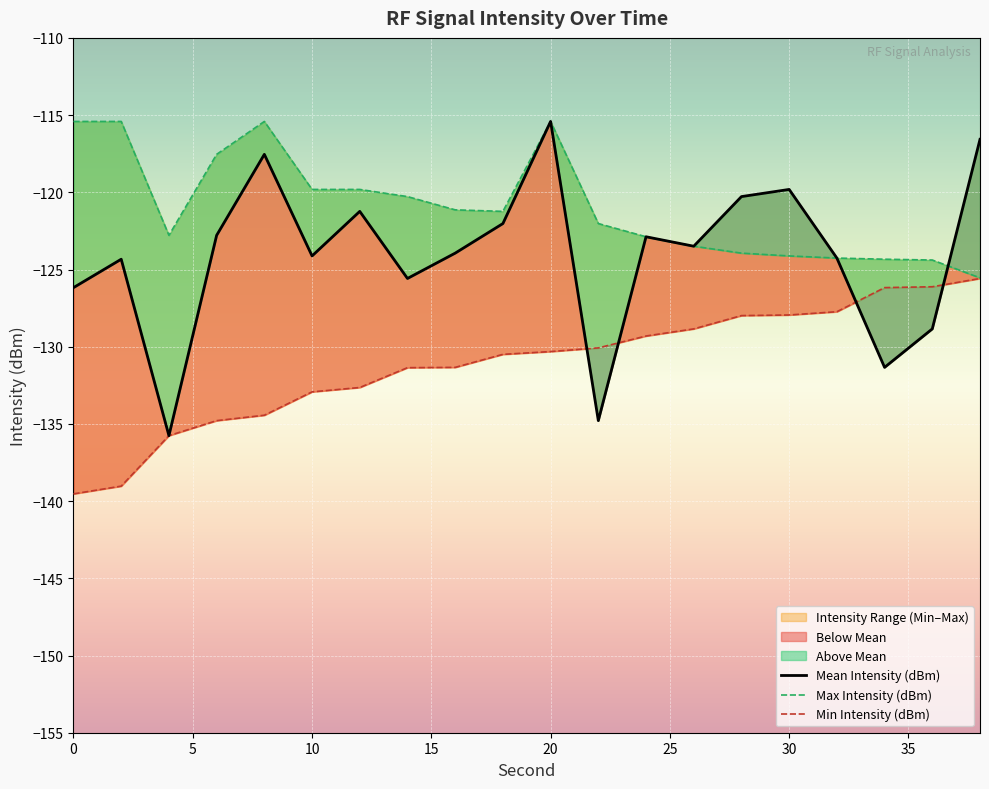

Count the number of categories in the chart.

20